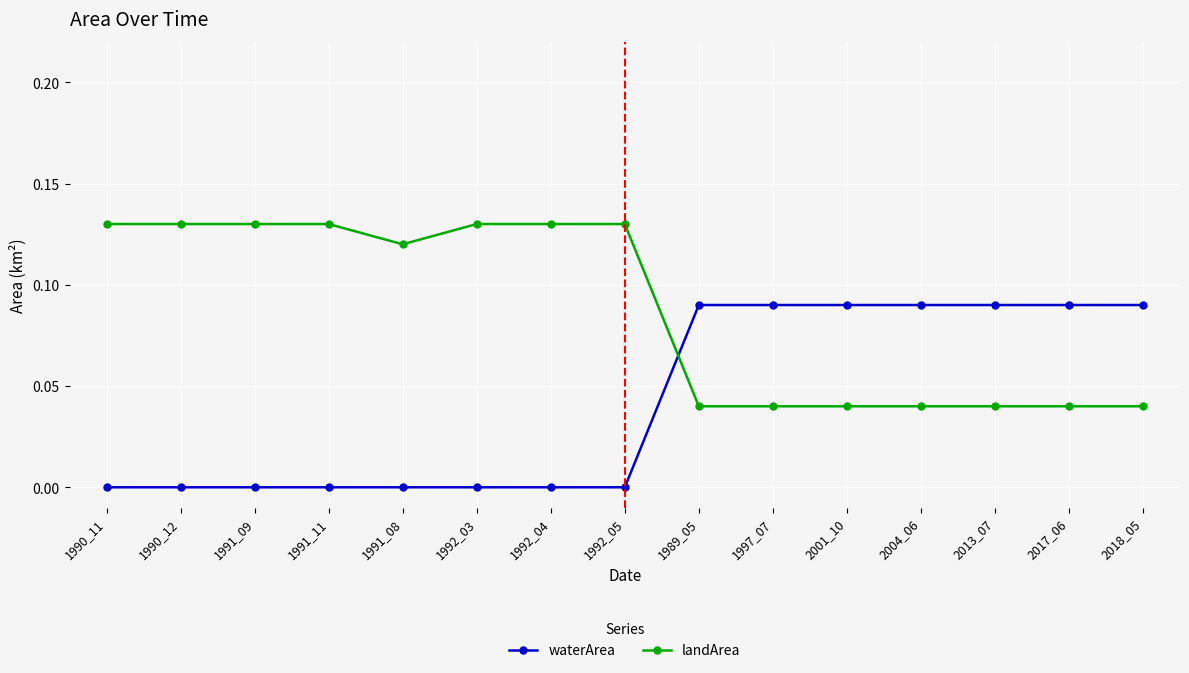

What position from the left is 1992_05?

8